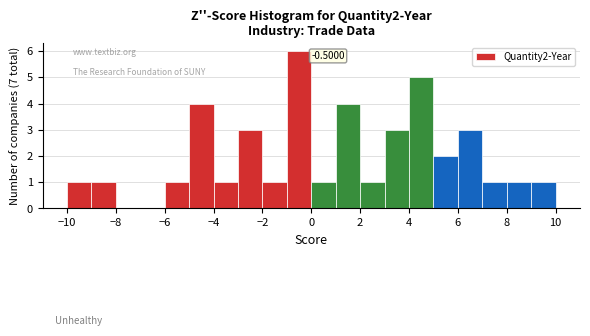

Over which range of the x-axis is the bar tallest?

-1 to 0